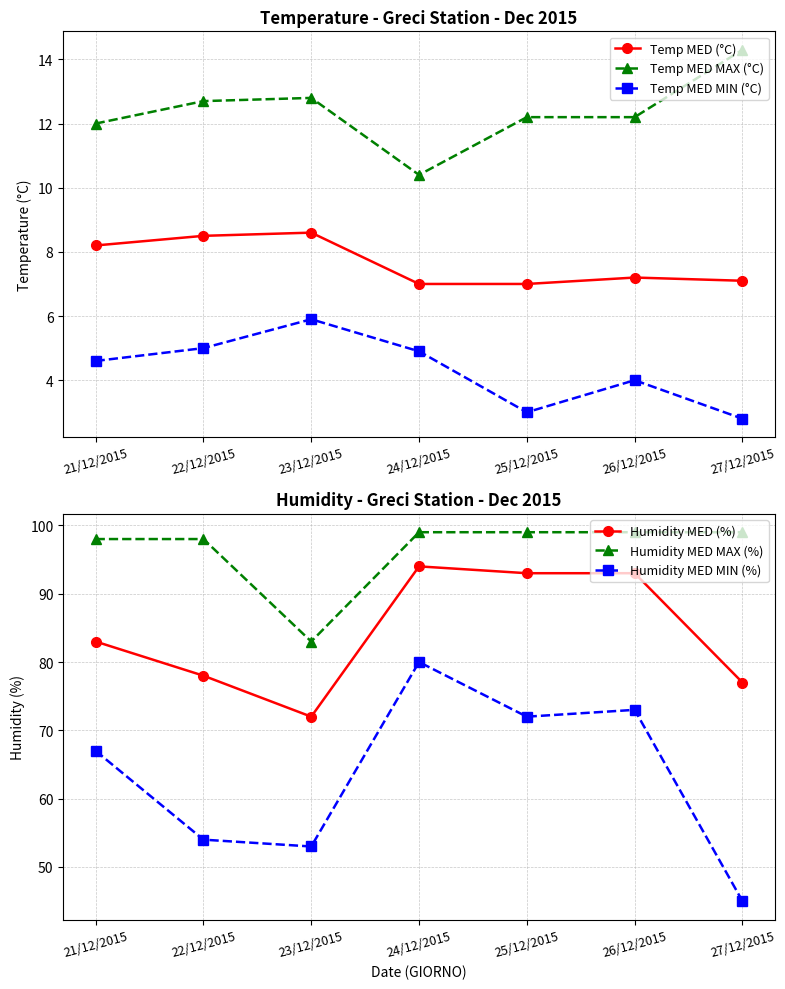

The Temp MED (°C) series shows 11.3 at 23/12/2015. True or false?

False